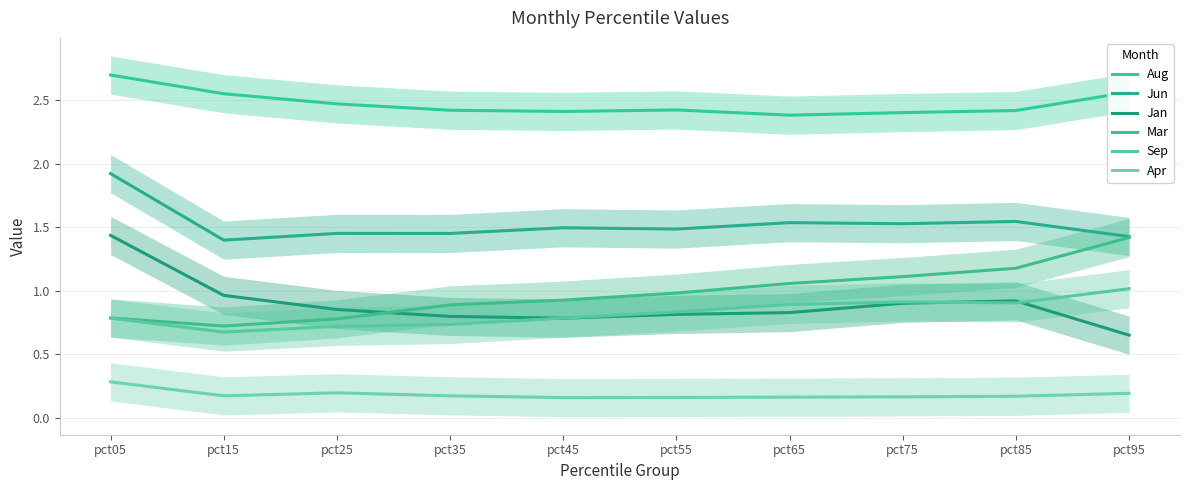

What is the highest value of the Jan series?

1.4